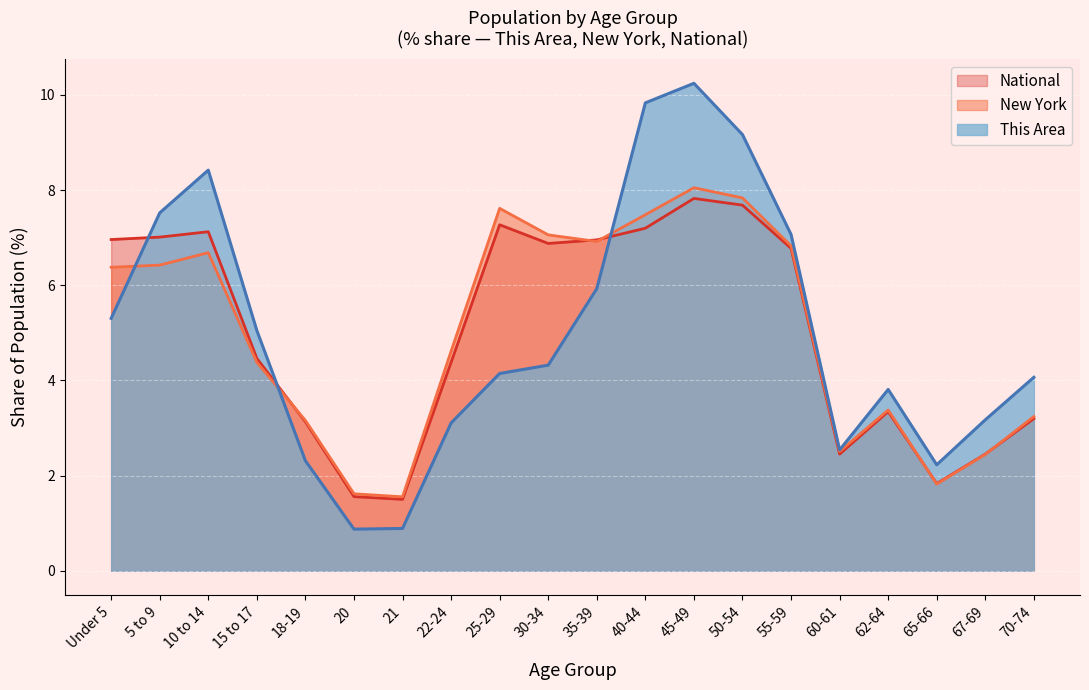

How many interior local valleys does the This Area series have?

3